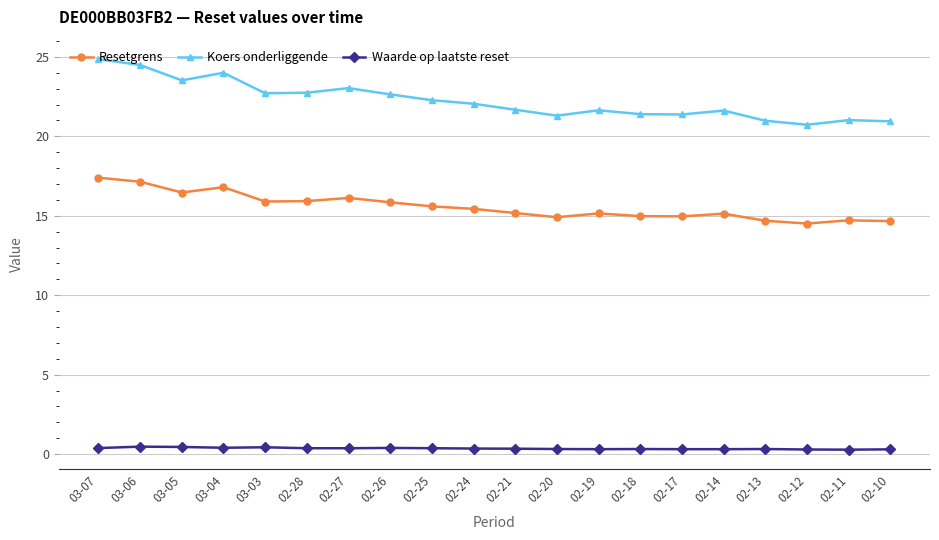

How many lines are shown in the chart?

3